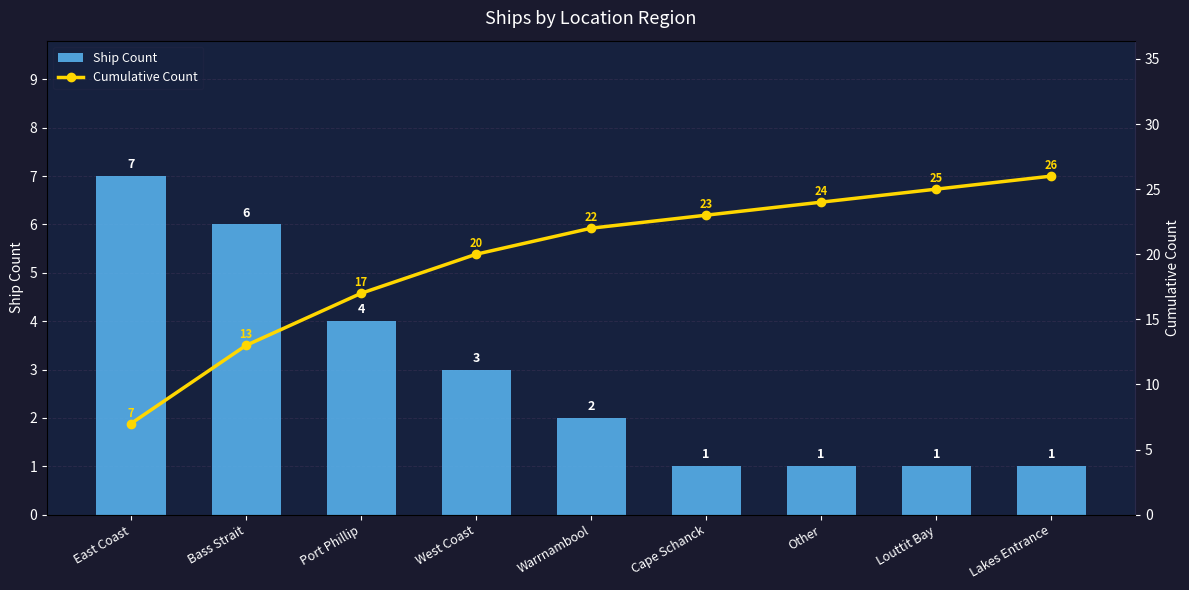

Between Cape Schanck and Warrnambool, which is larger?

Warrnambool